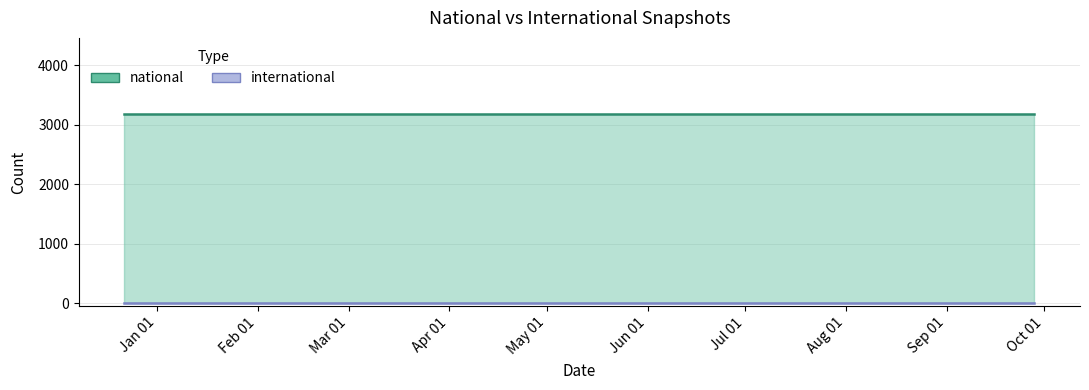

True or false: national and international intersect in this chart.

False